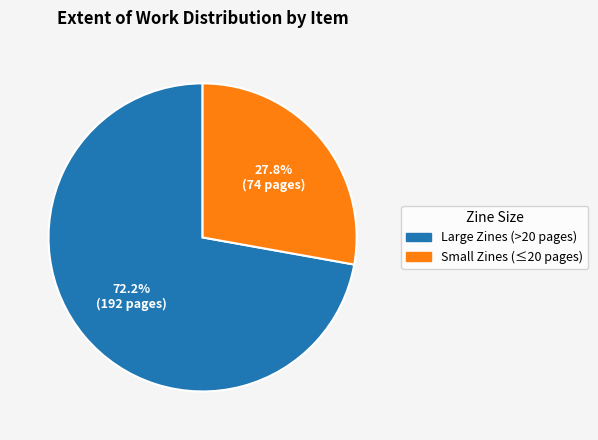

Do Small Zines (≤20 pages) and Large Zines (>20 pages) together represent more than half of the pie?

Yes